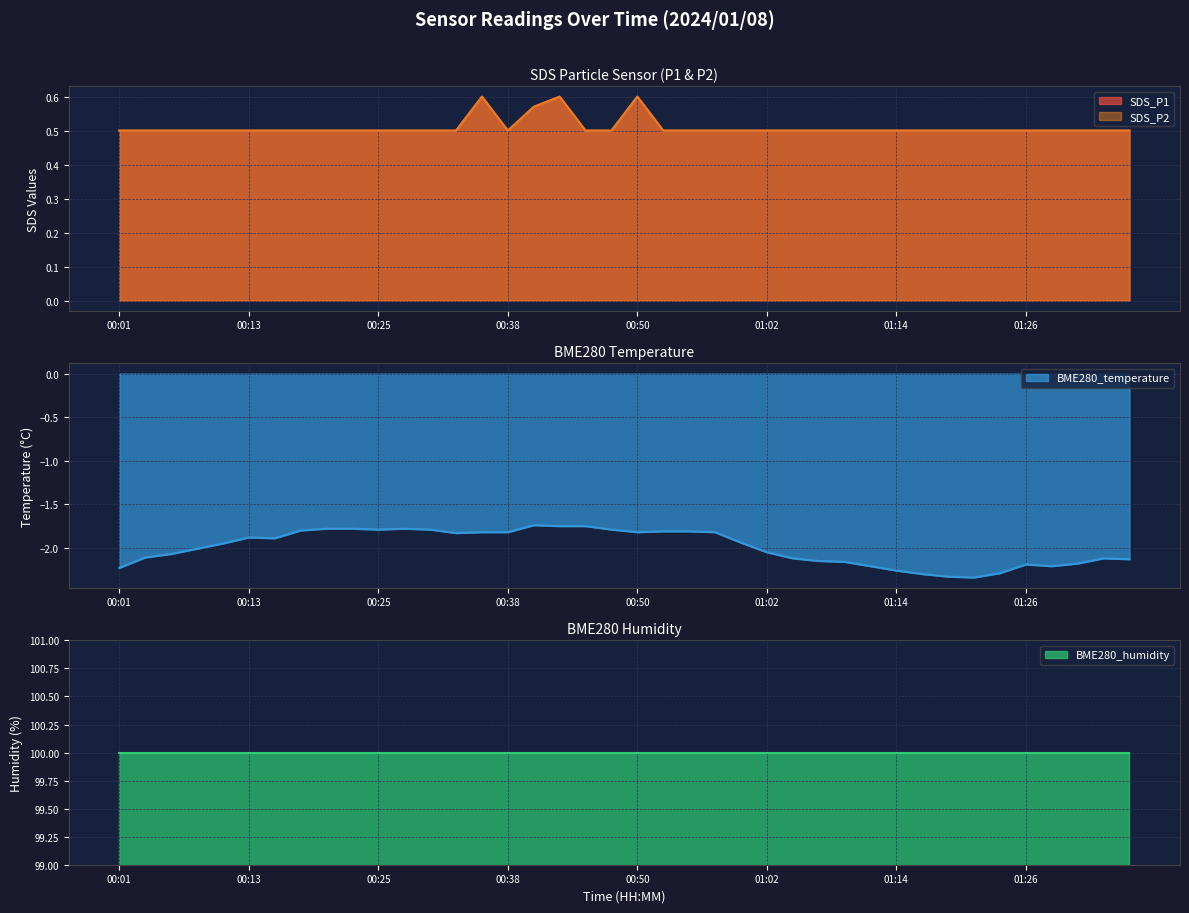

True or false: BME280_temperature has more than 0 points higher than both neighbors.

True